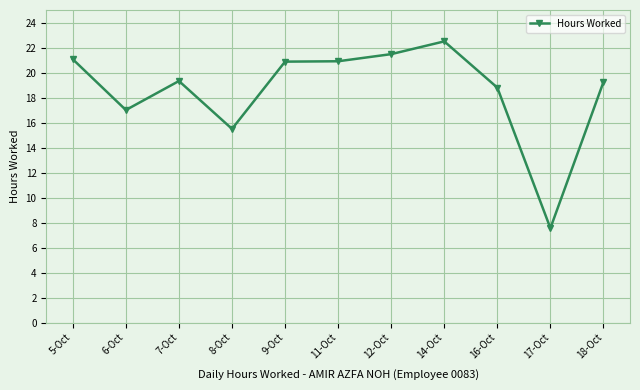

How many lines are shown in the chart?

1